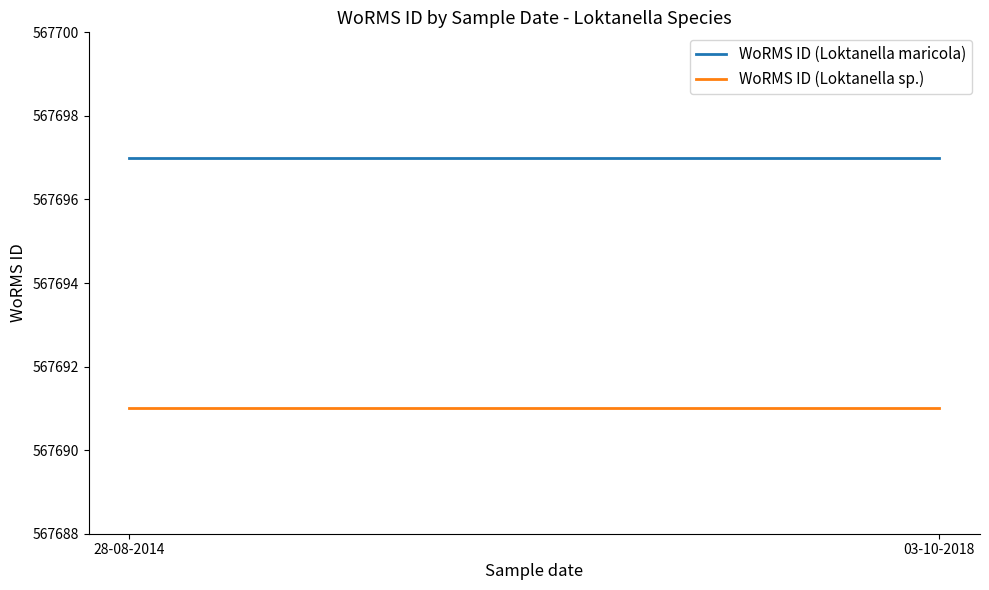

At which label is WoRMS ID (Loktanella sp.) closest to 567691?

28-08-2014